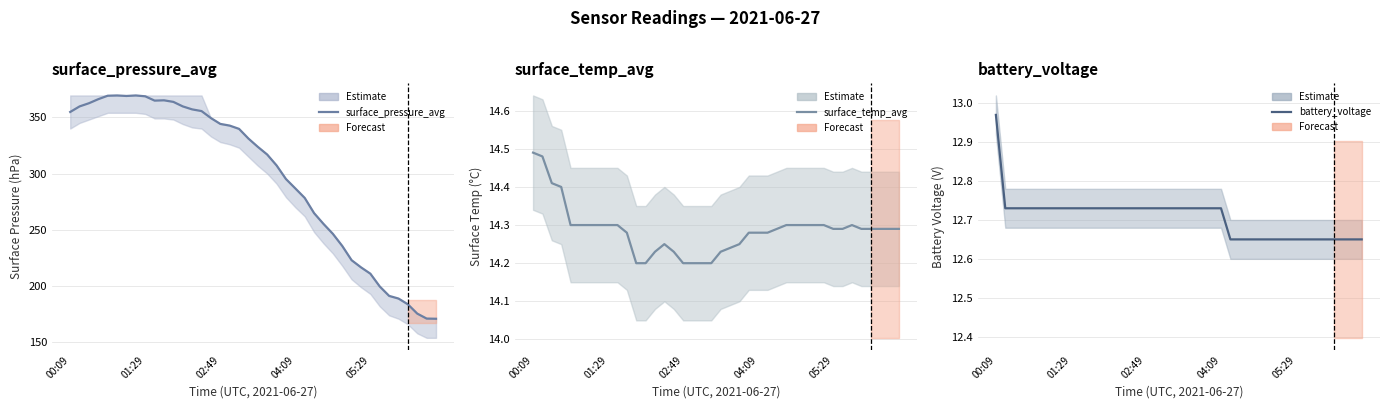

Which series has the largest total across all categories?

surface_pressure_avg